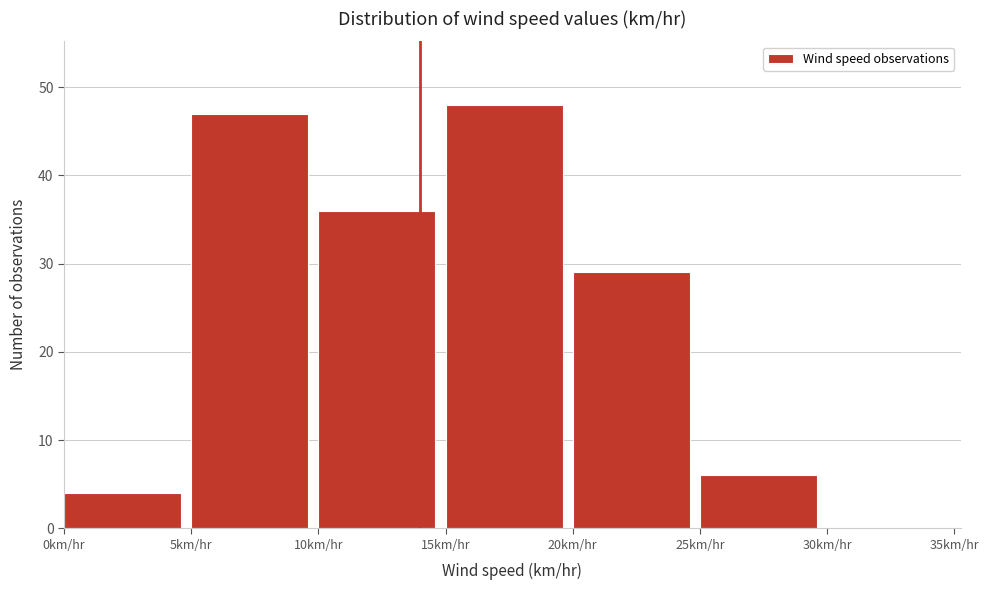

Reading left to right, transcribe this chart: for each bar, give the range it covers on the x-axis and its height. The values are not printed on the chart, so give them approximately, as read against the axis.

0 to 5: 4
5 to 10: 47
10 to 15: 36
15 to 20: 48
20 to 25: 29
25 to 30: 6
30 to 35: 0